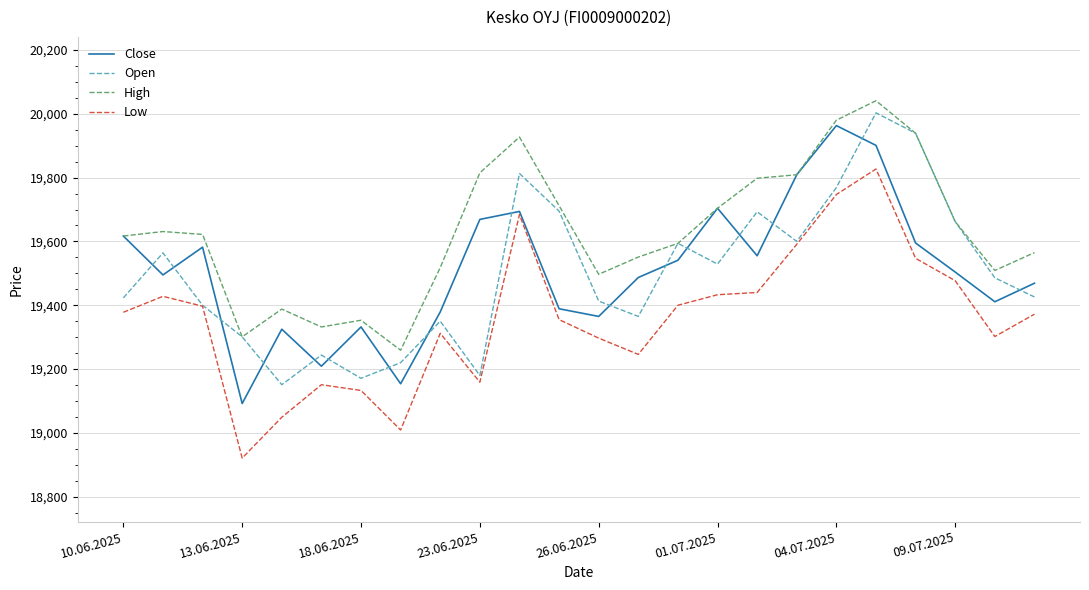

How many interior local valleys does the Open series have?

6